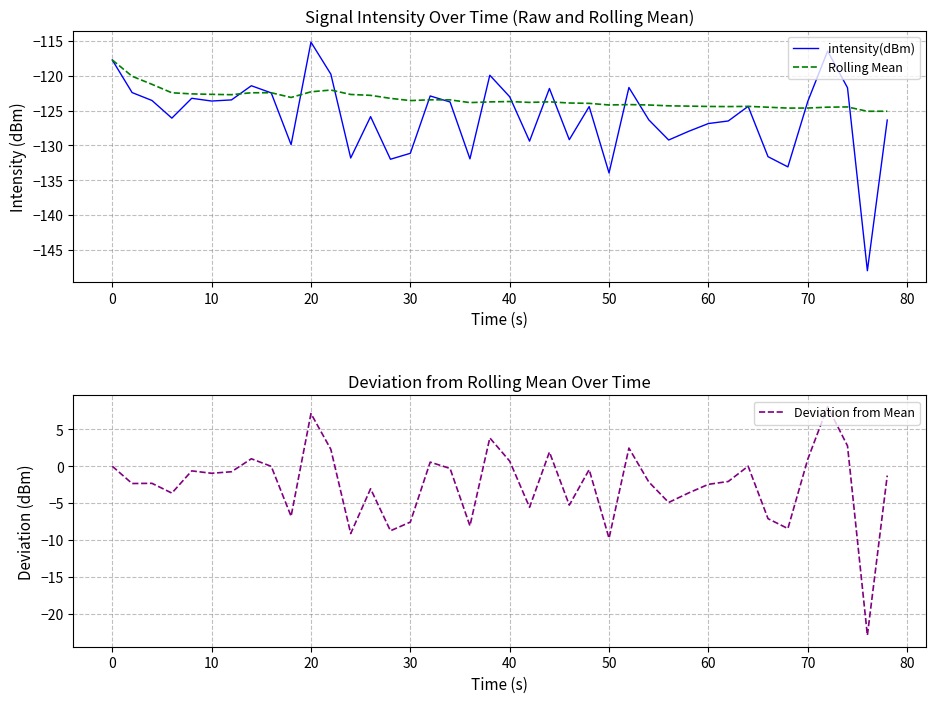

What is the minimum value for Deviation from Mean?

-22.9